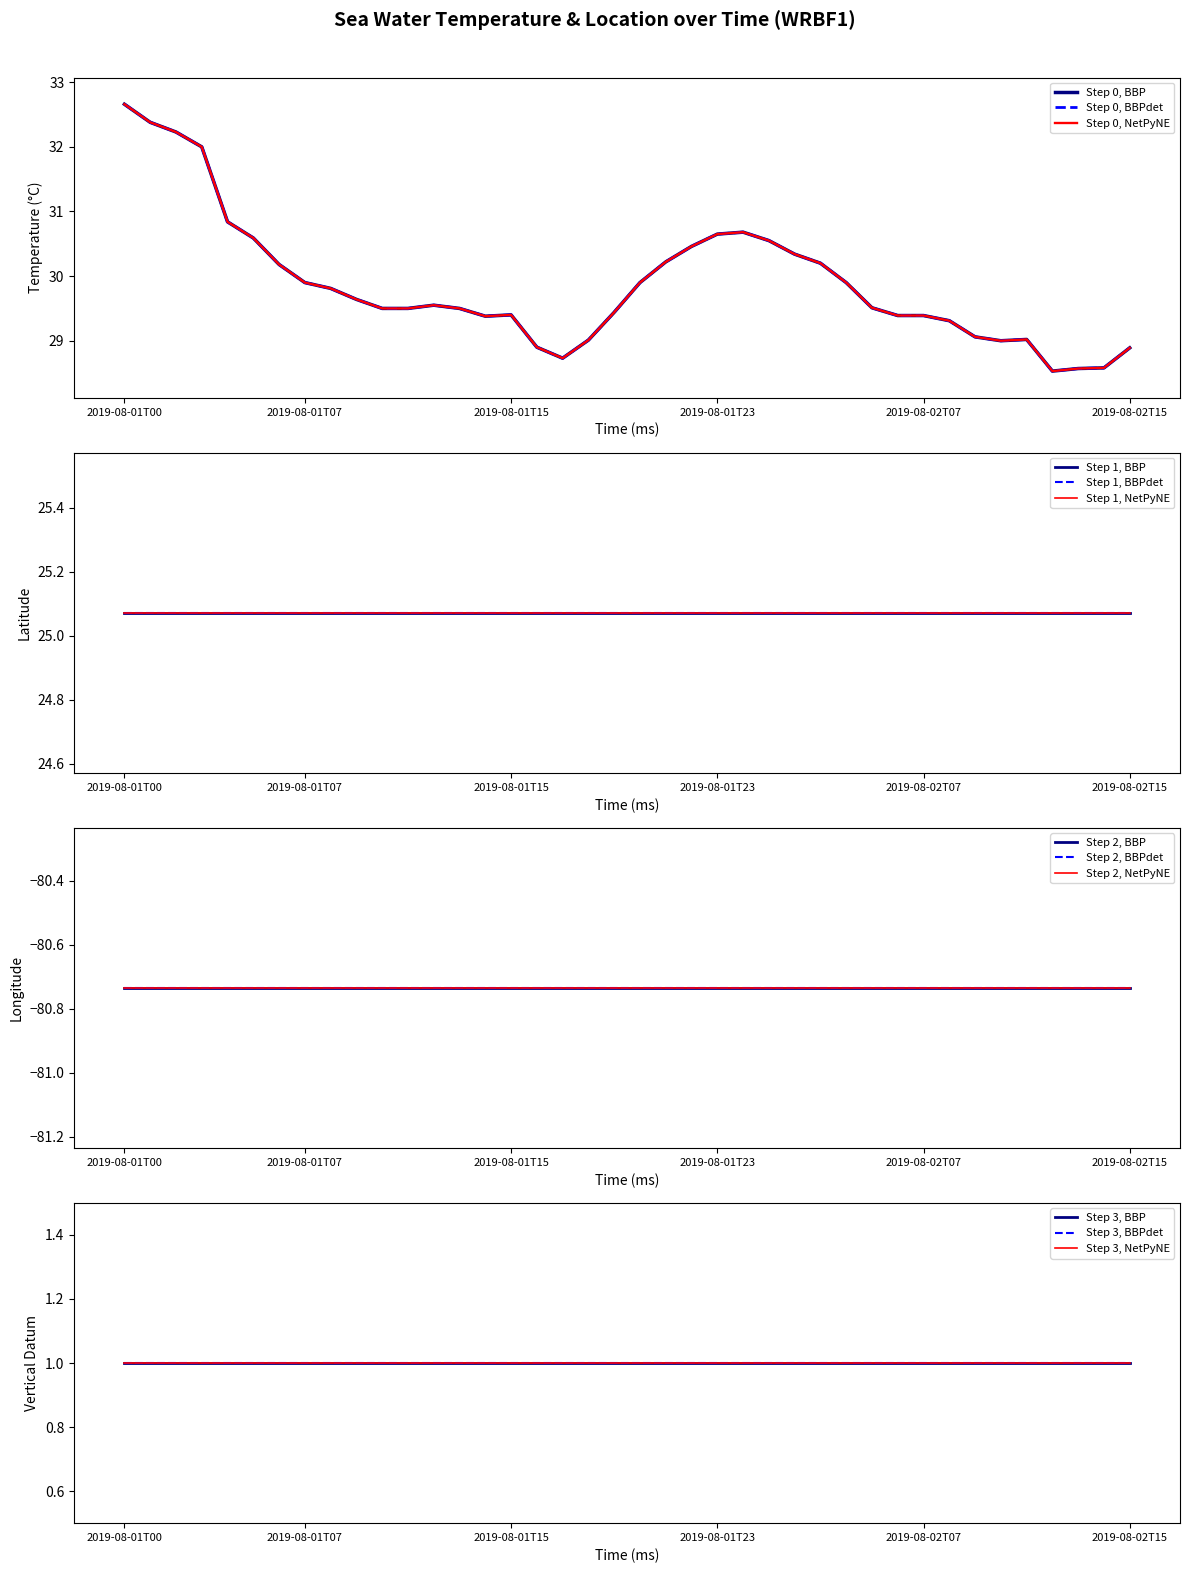

Is the value of longitude at 2019-08-01T15 greater than the value of sea_water_temperature at 2019-08-01T22?

No